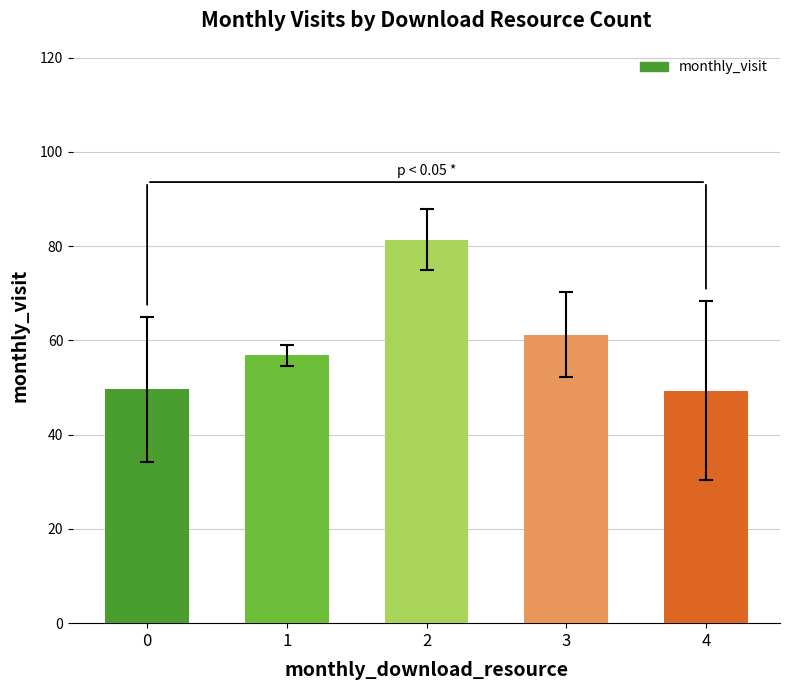

What is the difference between the values at 2 and 0?

31.8